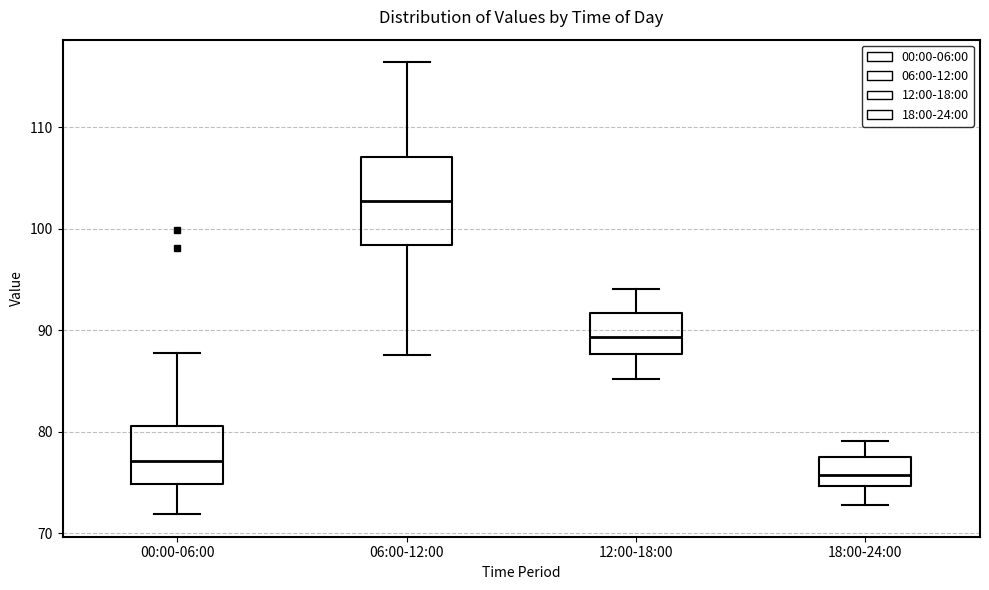

Reading left to right, transcribe this box plot: for each box, give where its median line is, the range the box spans, and where its two whiskers end, as read against the y-axis. The values are not printed on the chart, so give them approximately, as read against the axis.

00:00-06:00: median 77, box 75 to 81, whiskers 72 to 88
06:00-12:00: median 103, box 98 to 107, whiskers 88 to 116
12:00-18:00: median 89, box 88 to 92, whiskers 85 to 94
18:00-24:00: median 76, box 75 to 78, whiskers 73 to 79